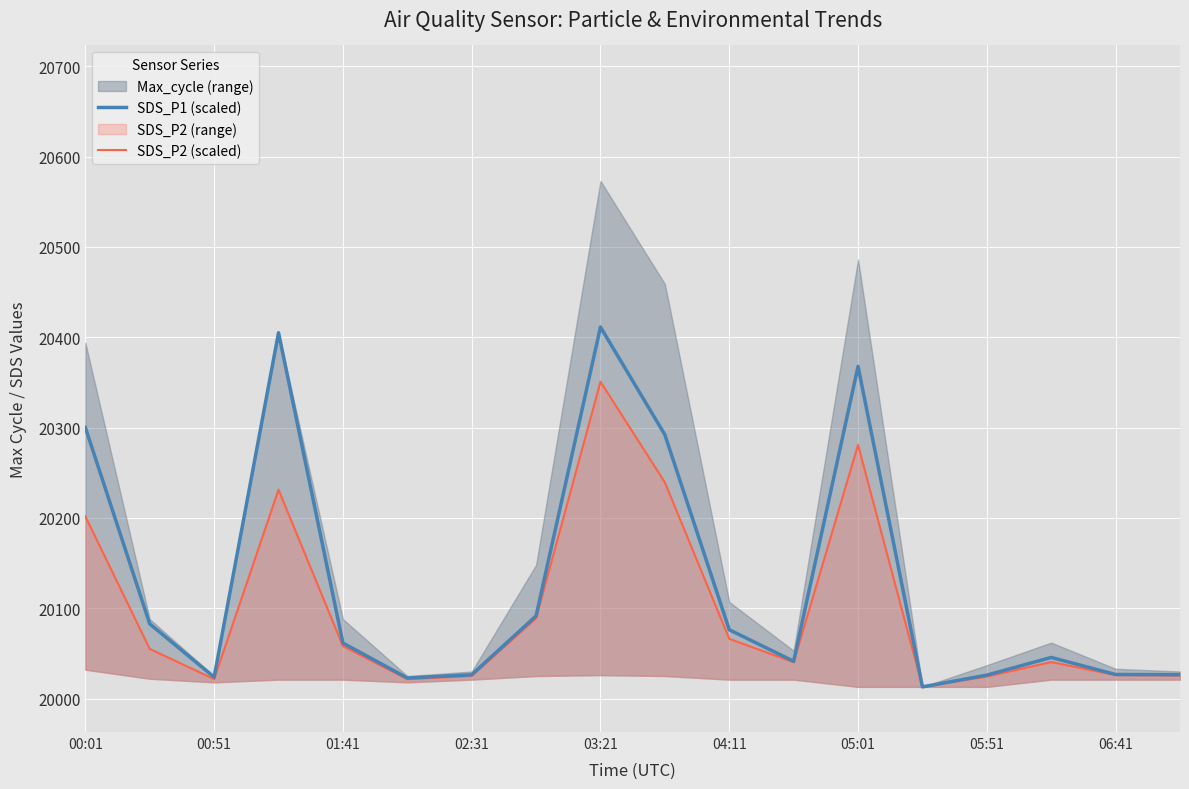

True or false: SDS_P1 (scaled) has a value of 20061.5 at 01:41.

True